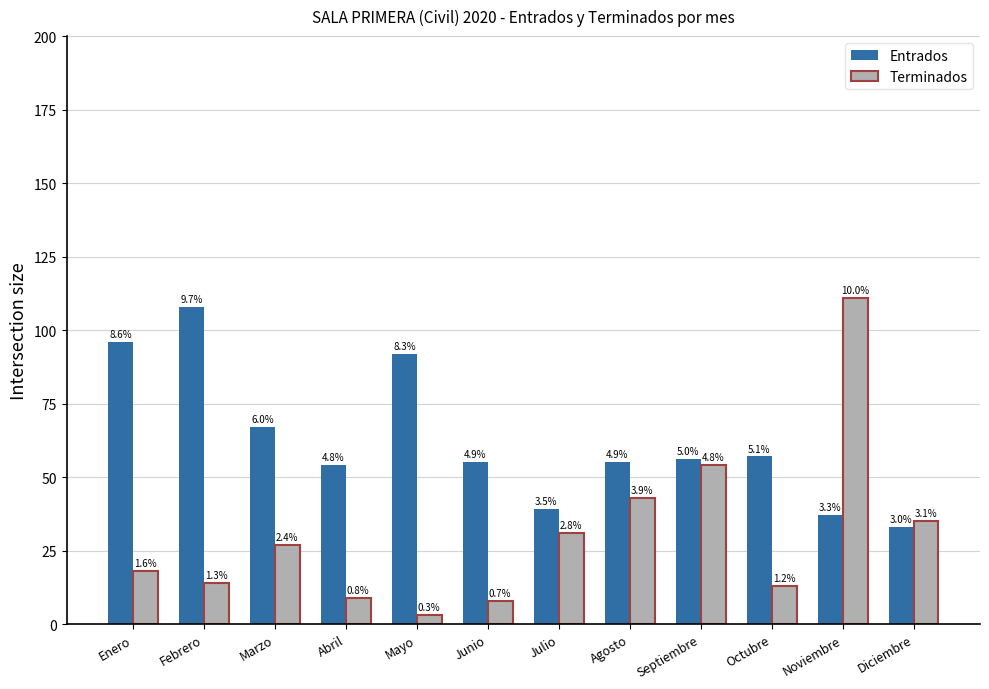

What is the label of the 12th bar from the right?

Enero